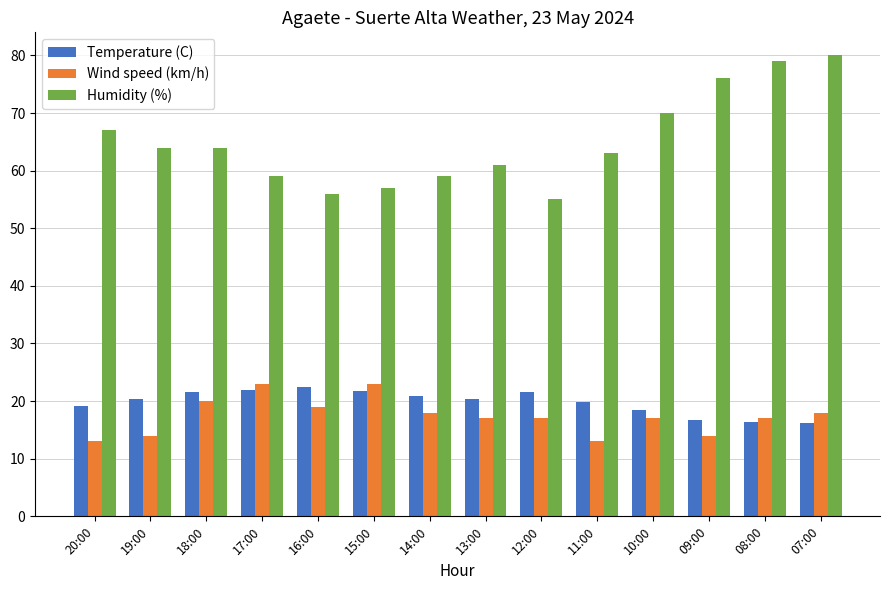

How many Wind speed (km/h) values are between 14 and 19?

9